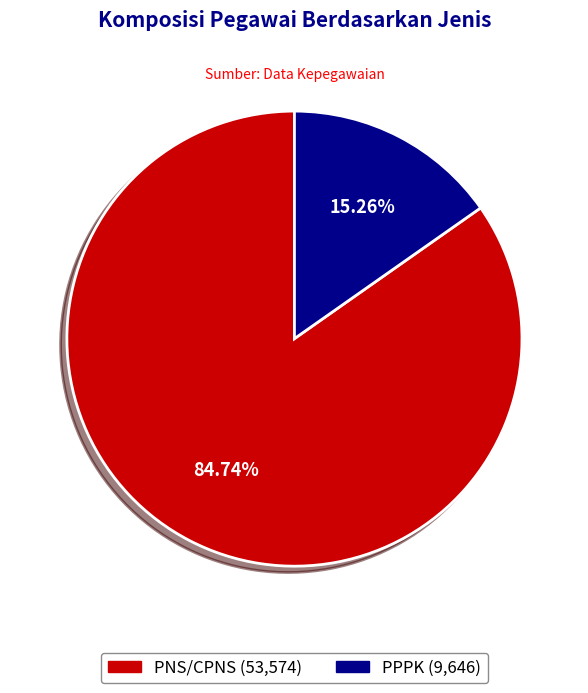

How many segments does this pie chart have?

2